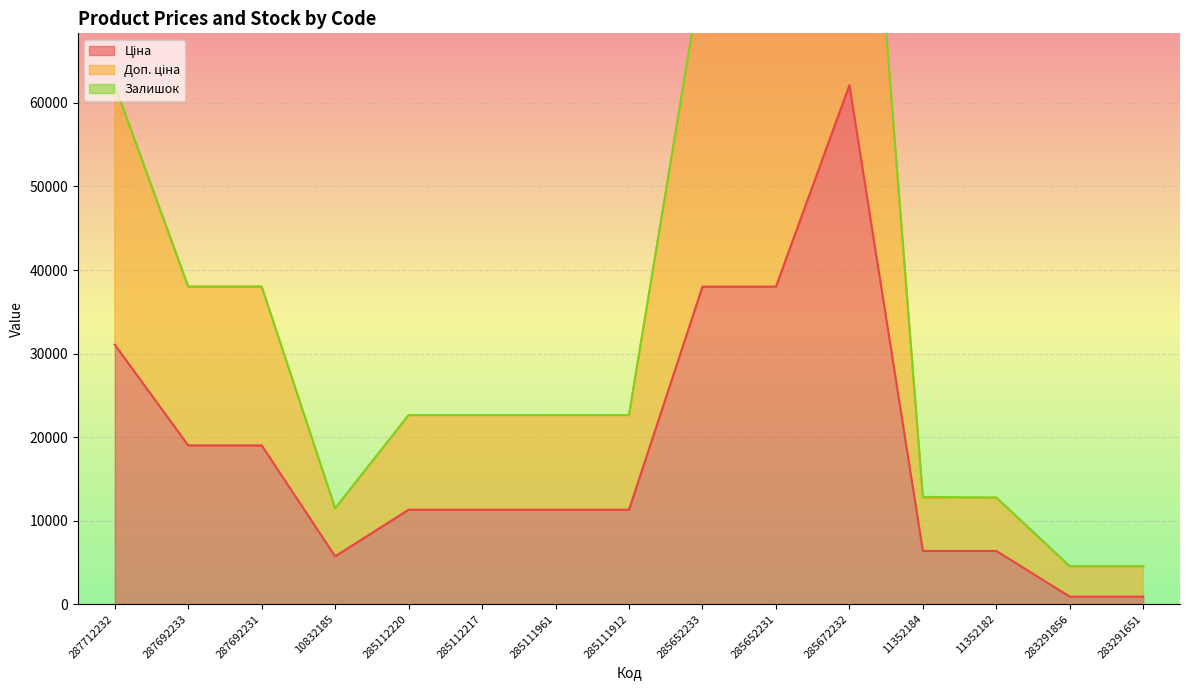

How many interior local peaks does the Доп. ціна series have?

1